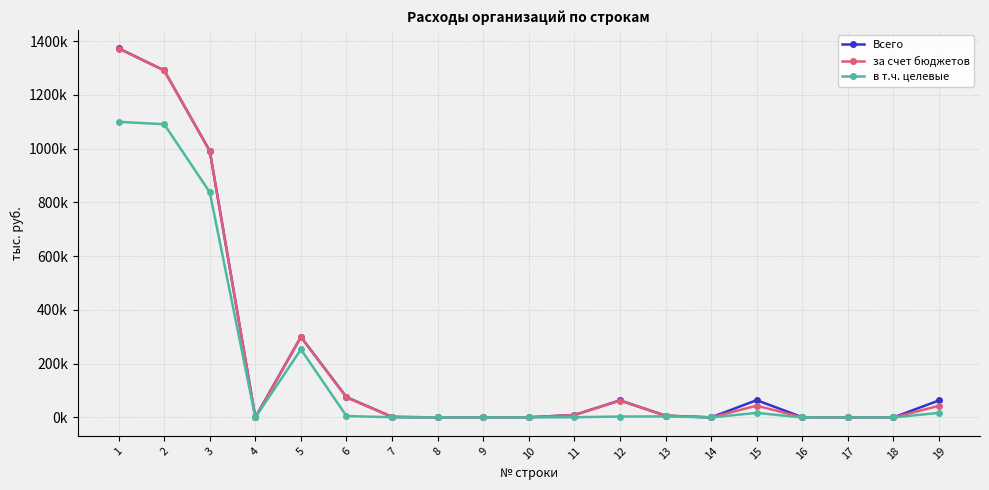

At which category does Всего reach its first local peak?

5